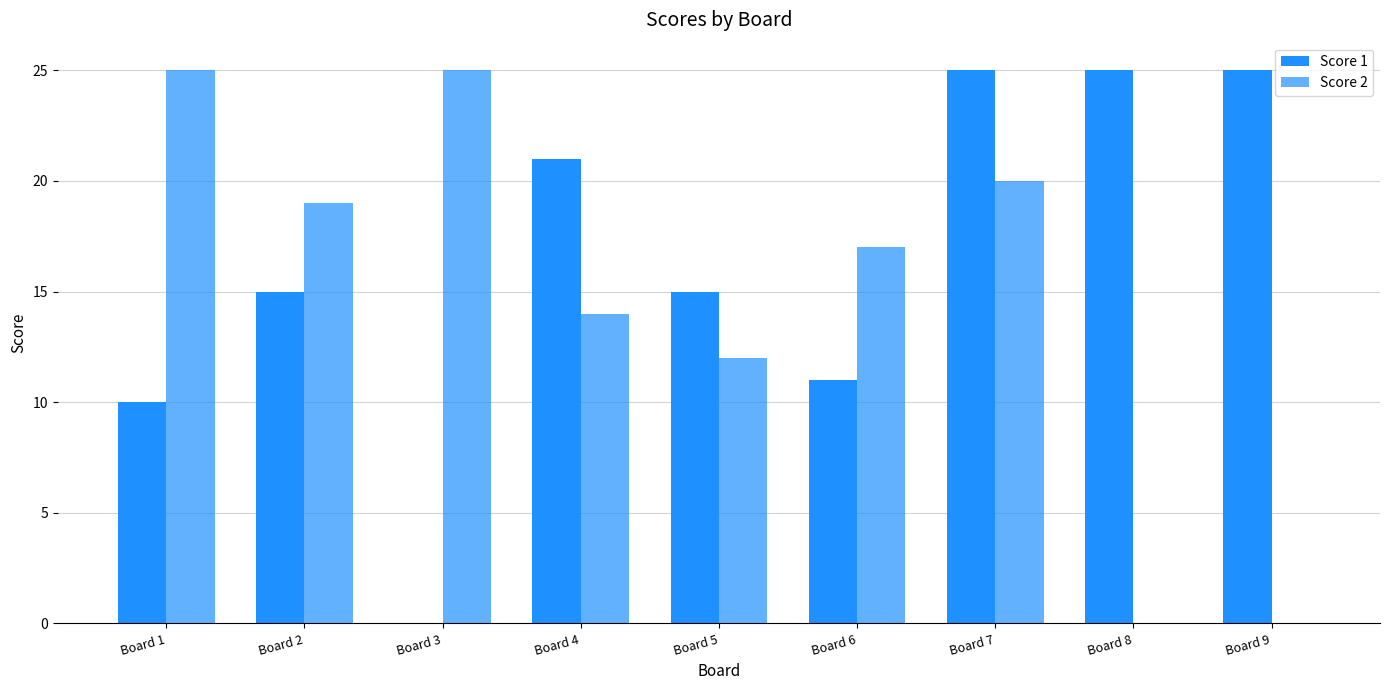

List the series in order of their peak value, lowest first.

Score 1, Score 2